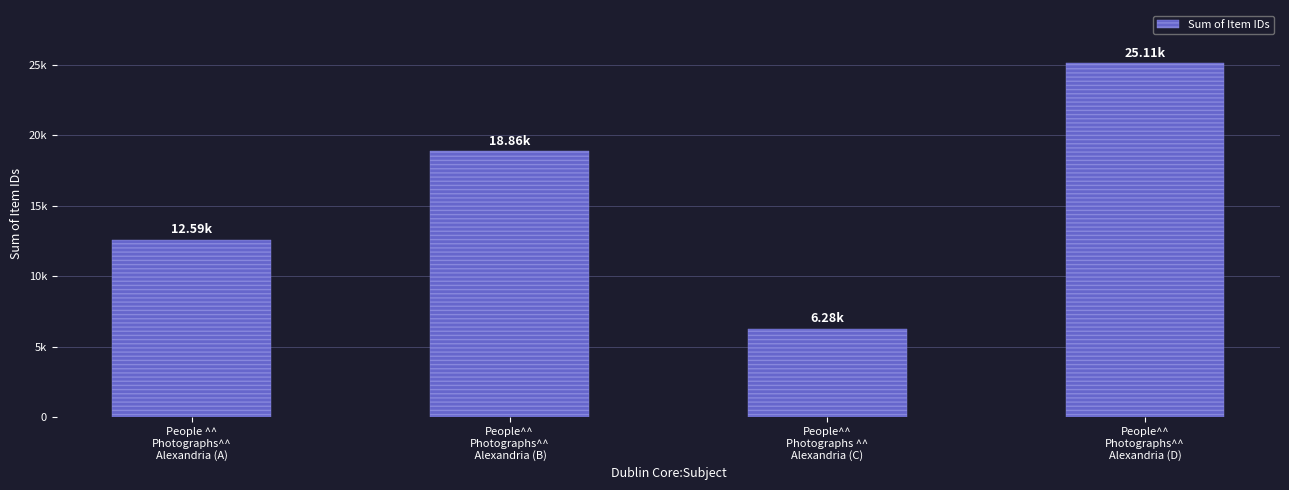

Rank the categories by value from lowest to highest.

People^^
Photographs ^^
Alexandria (C), People ^^
Photographs^^
Alexandria (A), People^^
Photographs^^
 Alexandria (B), People^^
Photographs^^
Alexandria (D)